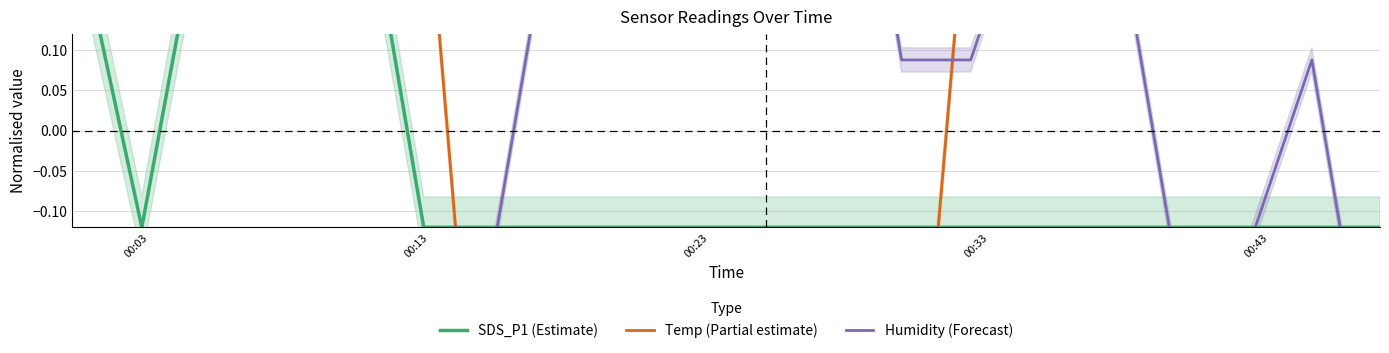

How many values in the SDS_P1 (Estimate) series are below 0?

16